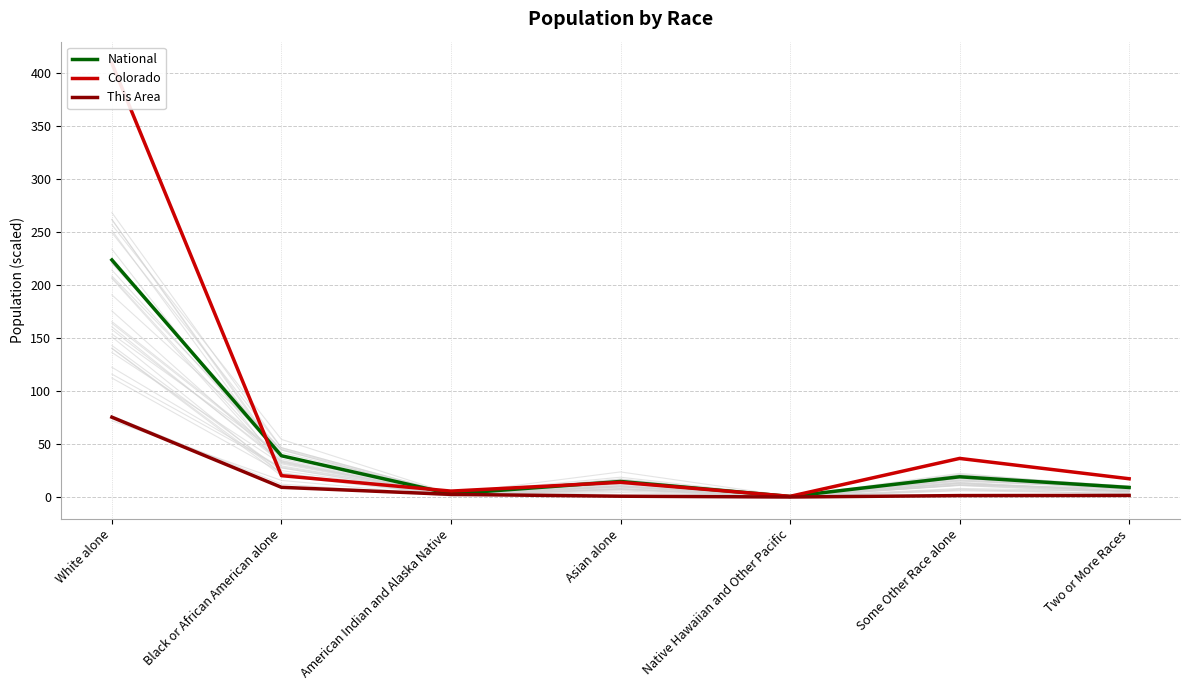

Rank the categories by This Area value from highest to lowest.

White alone, Black or African American alone, American Indian and Alaska Native, Two or More Races, Some Other Race alone, Asian alone, Native Hawaiian and Other Pacific